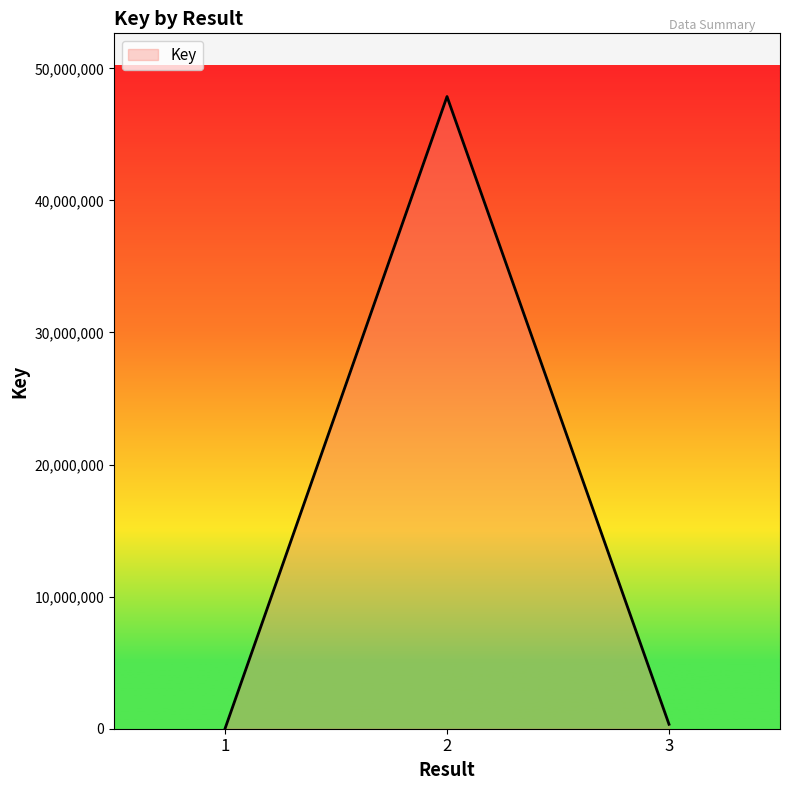

At which label does the data first exceed 335891?

2